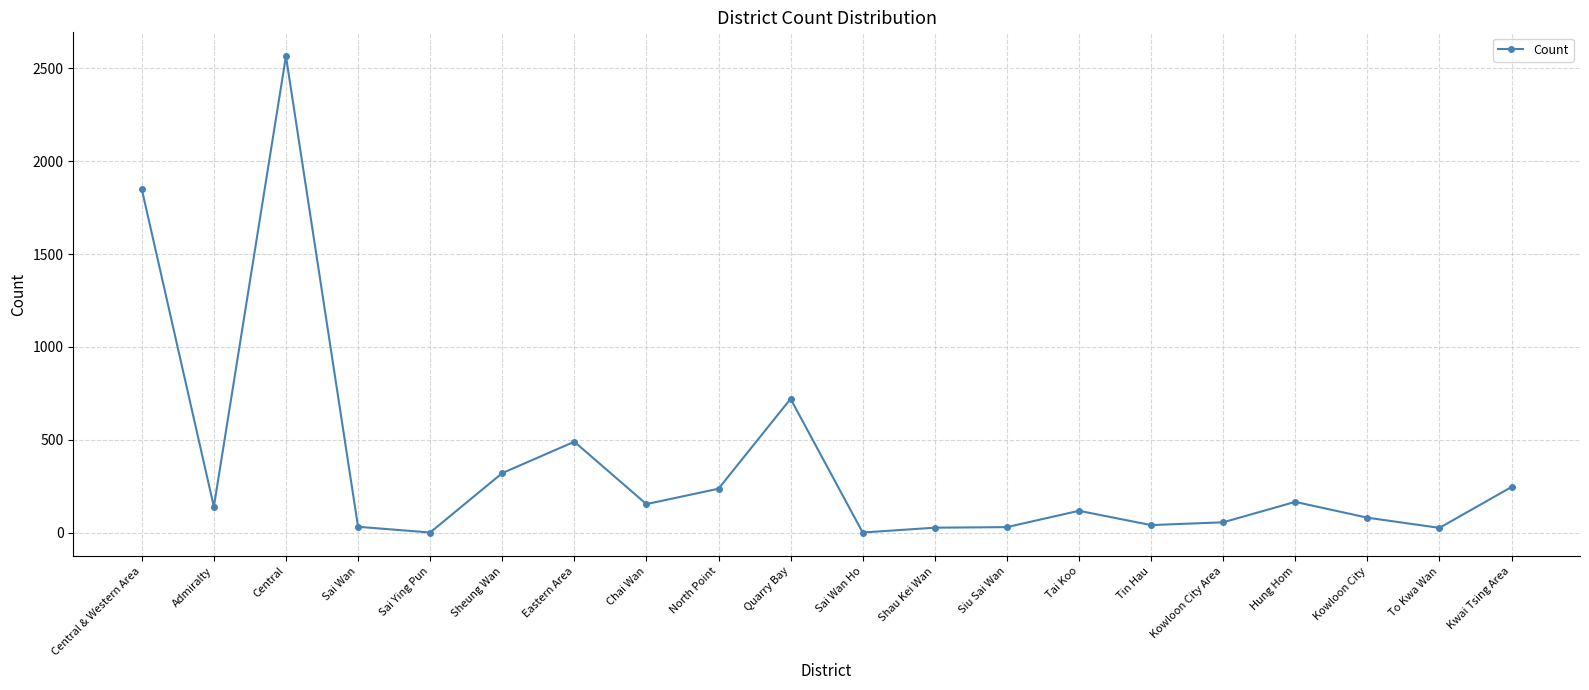

At which category does the data reach its first local peak?

Central